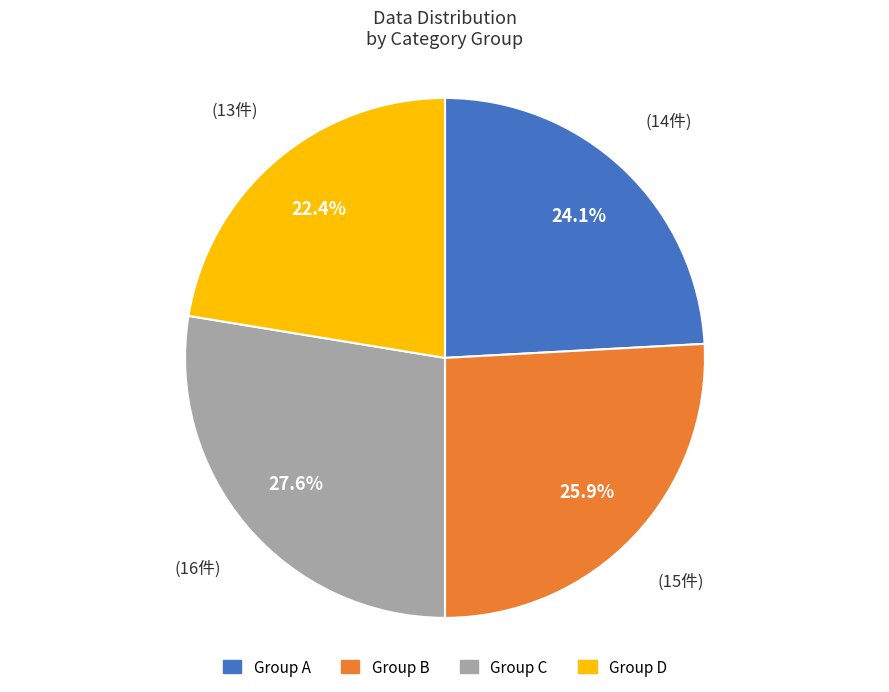

Does any single category account for the majority?

No